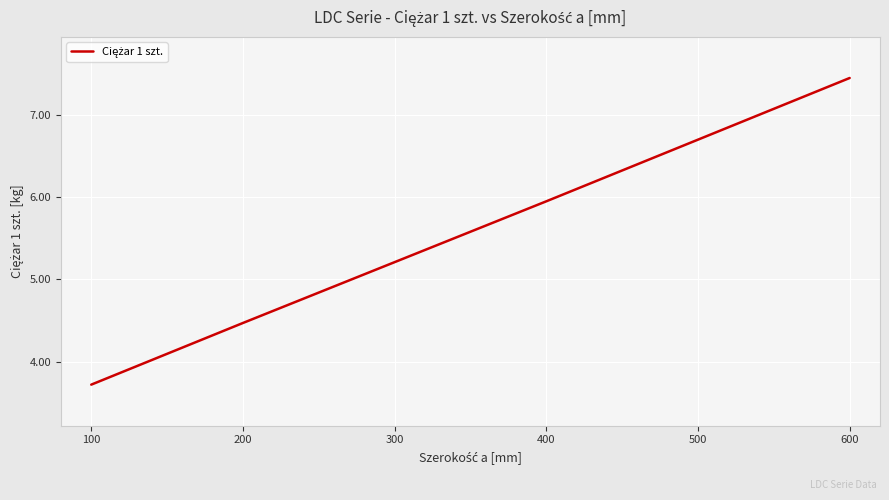

What is the change in value from 100 to 400?

+2.2